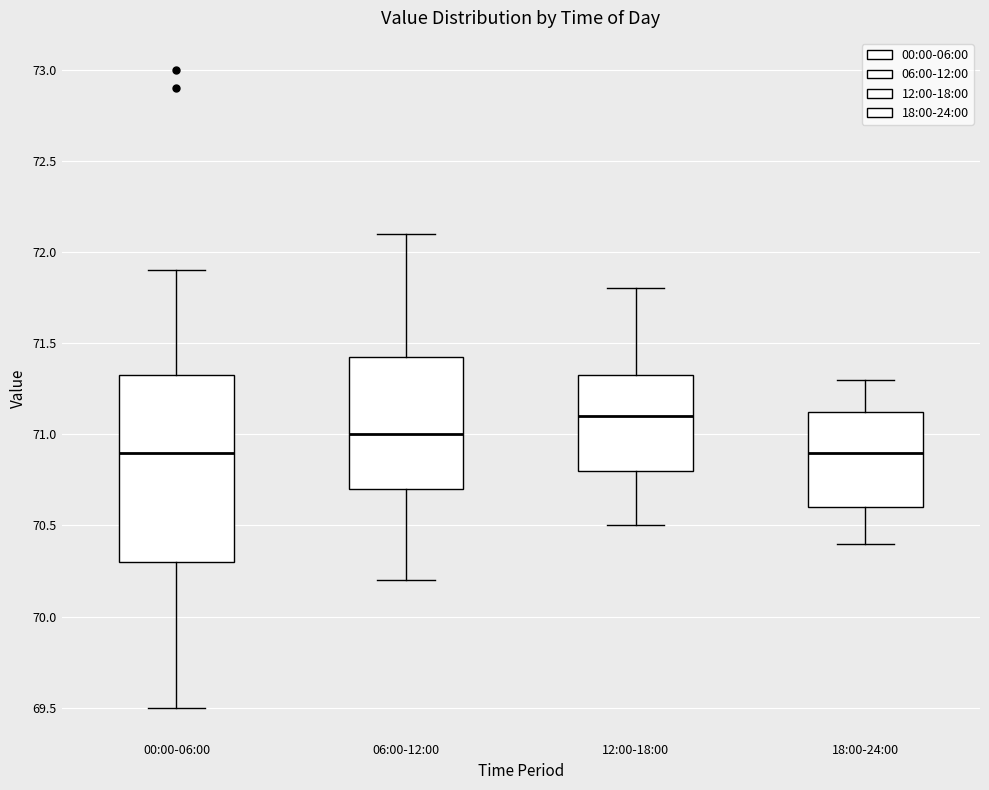

Comparing the boxes themselves (not the whiskers), which one is the tallest?

00:00-06:00